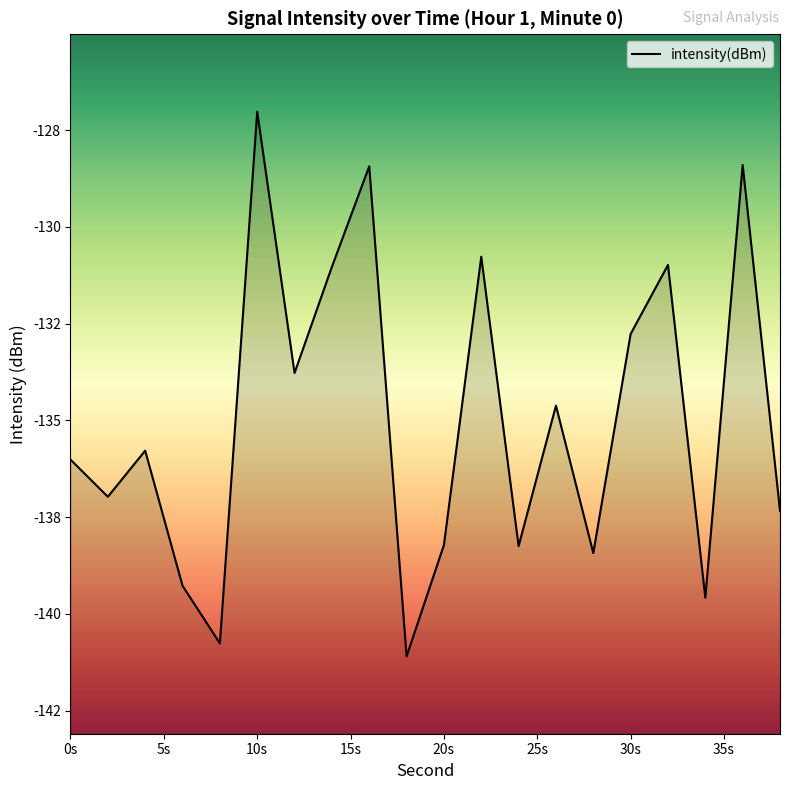

How many lines are shown in the chart?

1